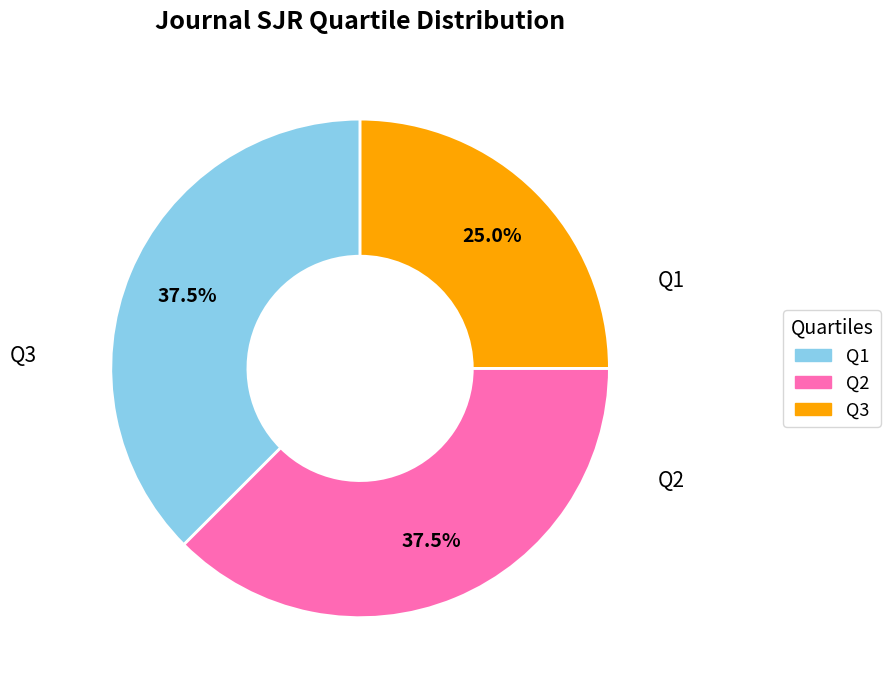

What is the ratio of the value at Q1 to the value at Q2?

1.0